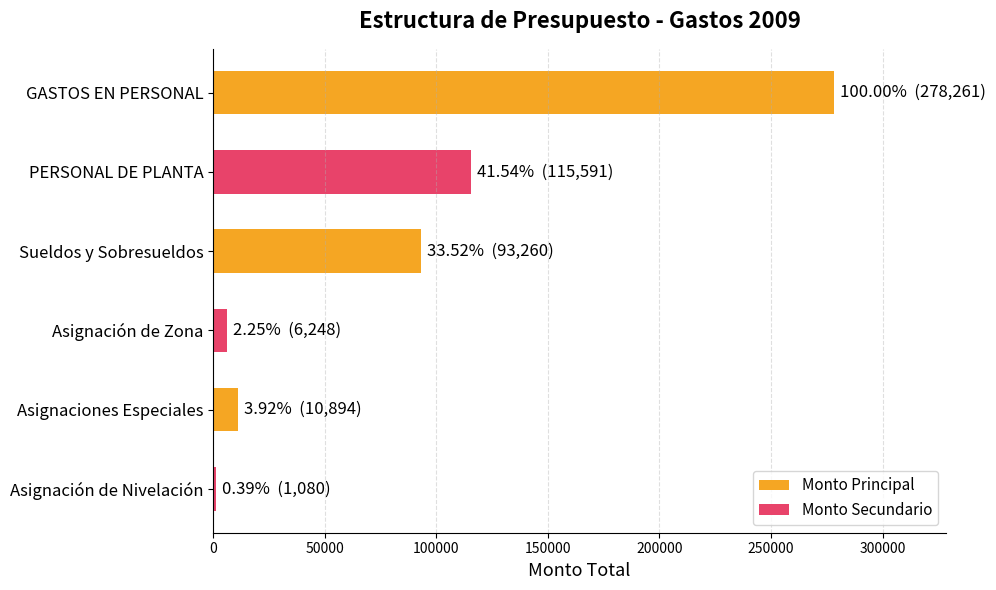

Which series has the largest total across all categories?

Monto Principal